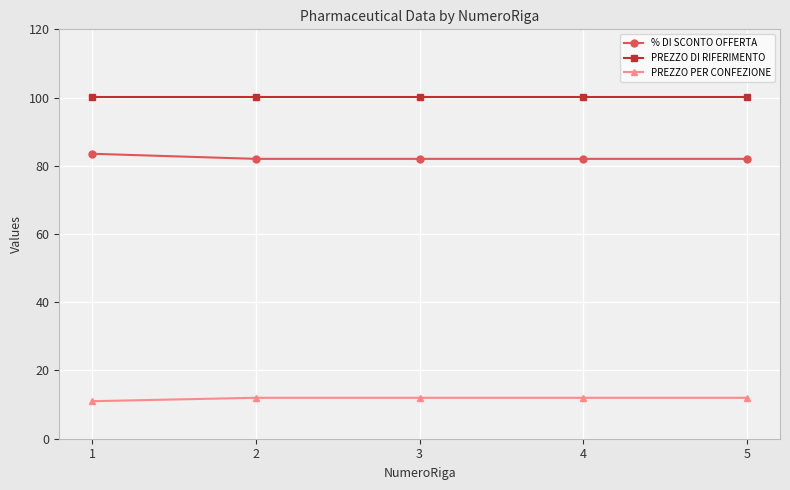

How many data points does each series have?

5